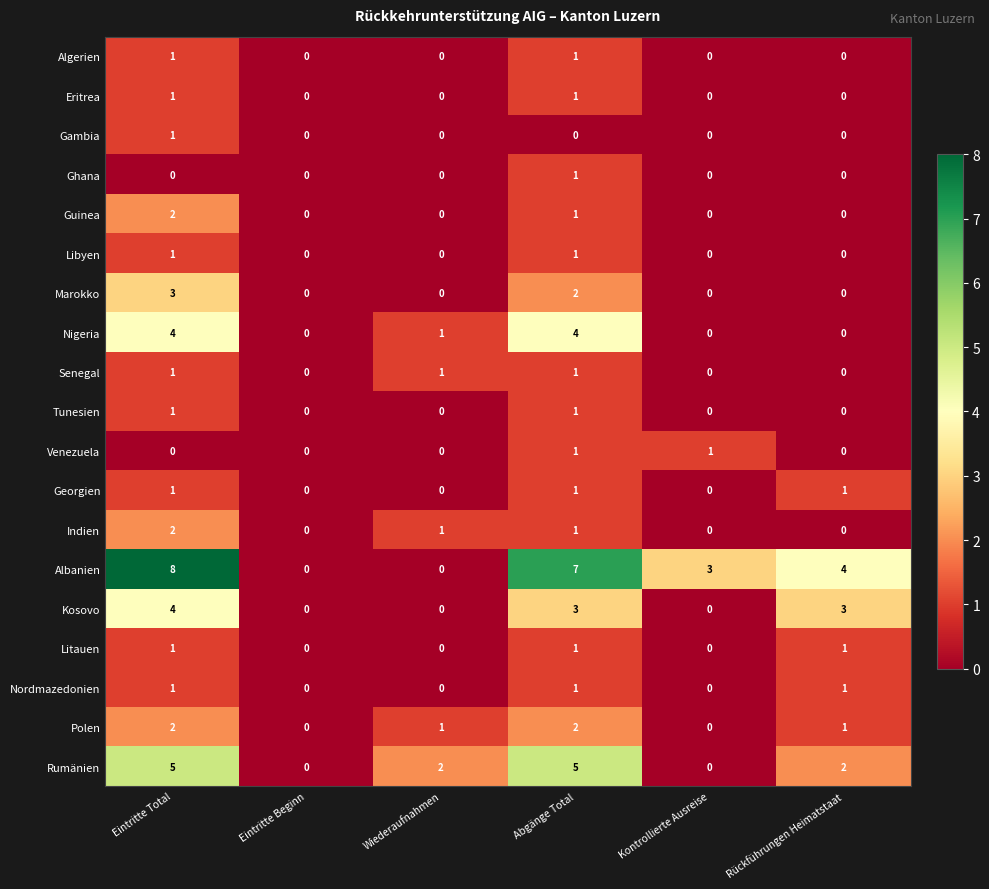

Which category has the highest value across all series?

Eintritte Total